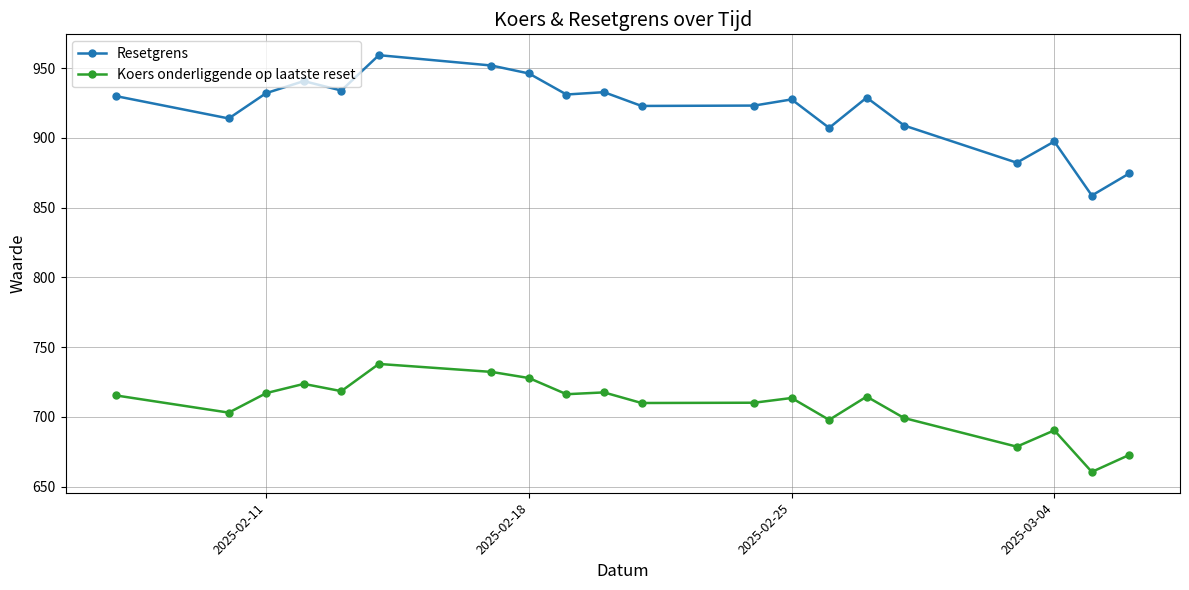

Which series has the widest spread of values?

Resetgrens